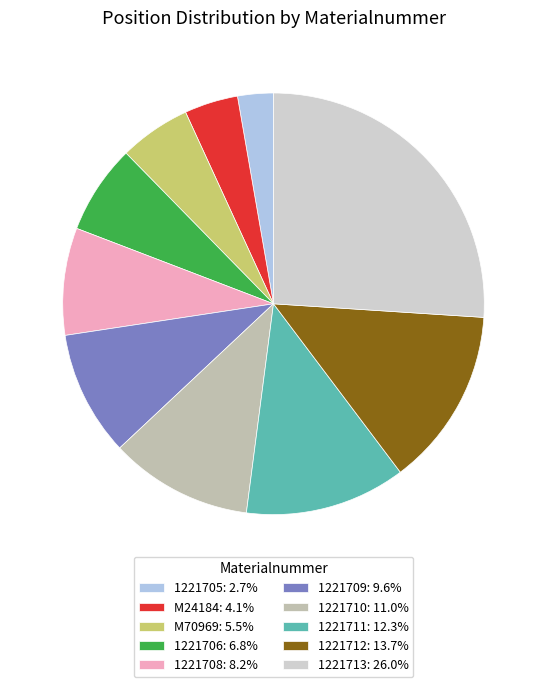

How many slices are in this pie chart?

10